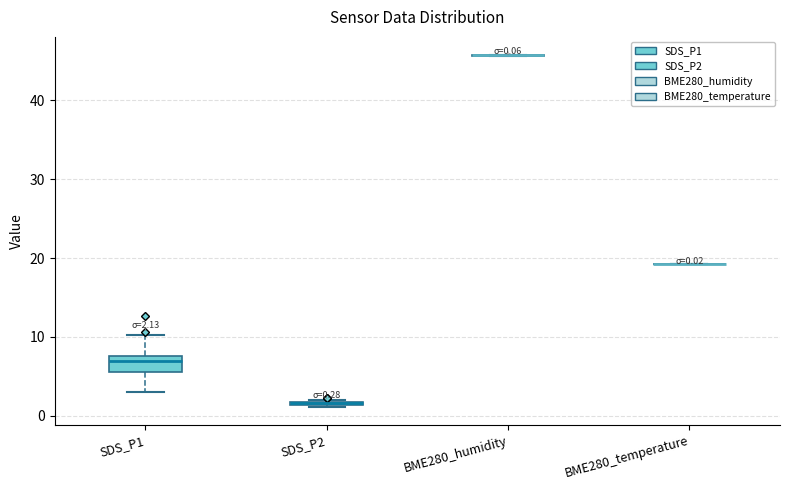

Comparing the boxes themselves (not the whiskers), which one is the tallest?

SDS_P1